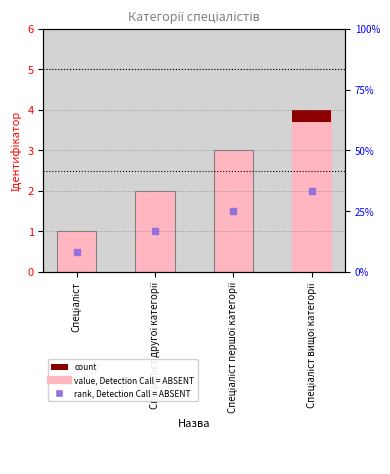

How many bars are there in total?

4